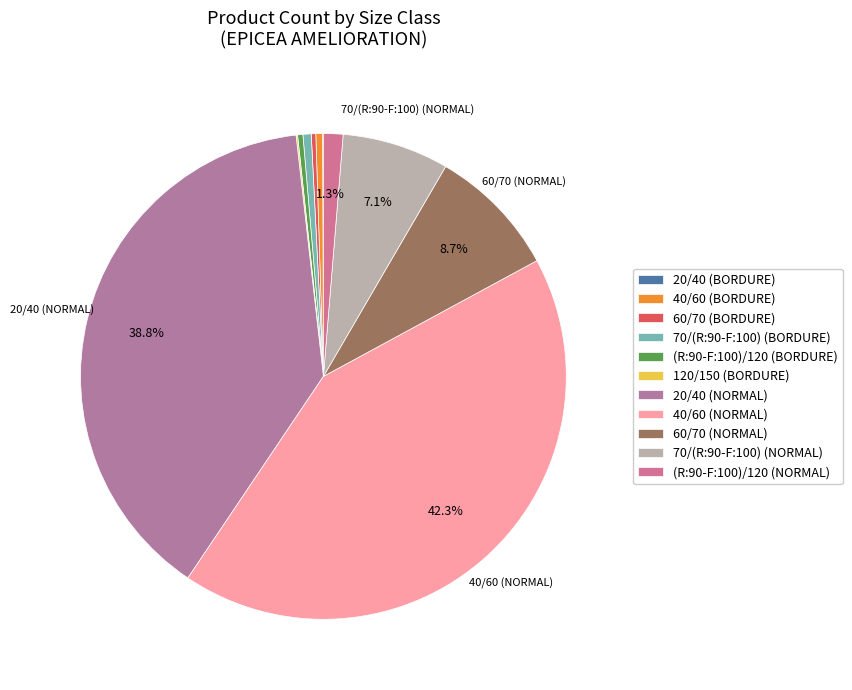

To the nearest percent, what portion does (R:90-F:100)/120 (NORMAL) represent?

1%